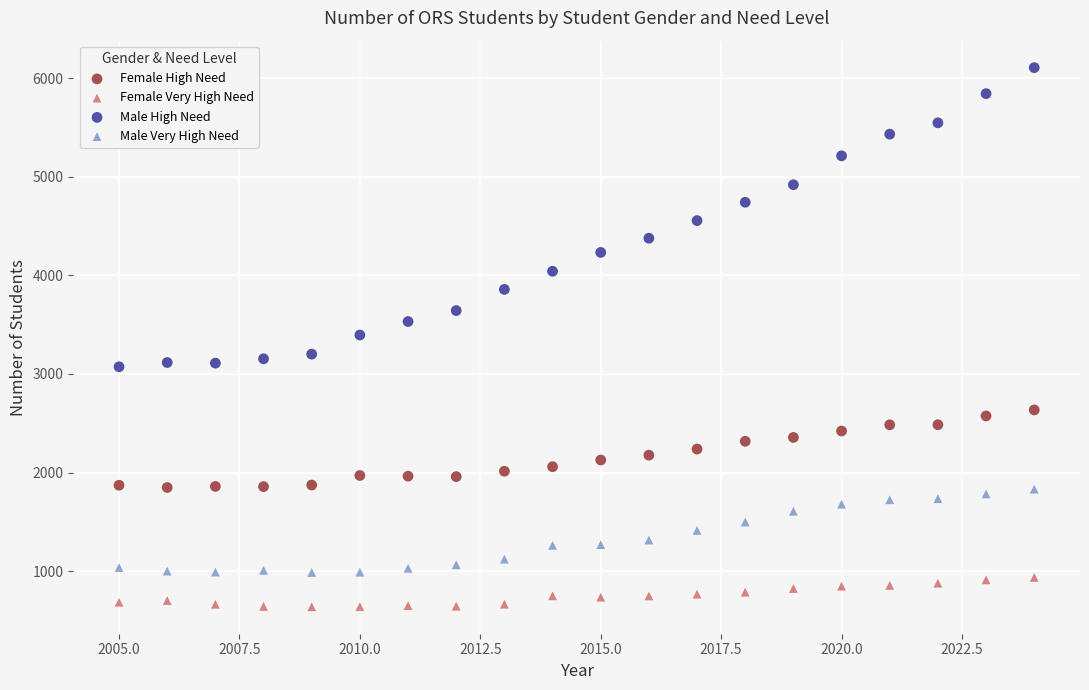

Which series contains the highest Y value?

Male High Need